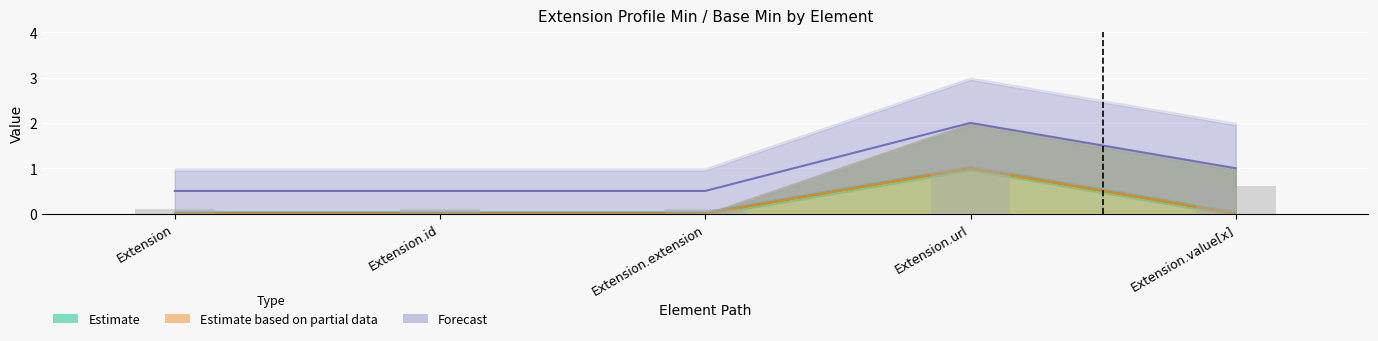

How many groups of bars are there?

5